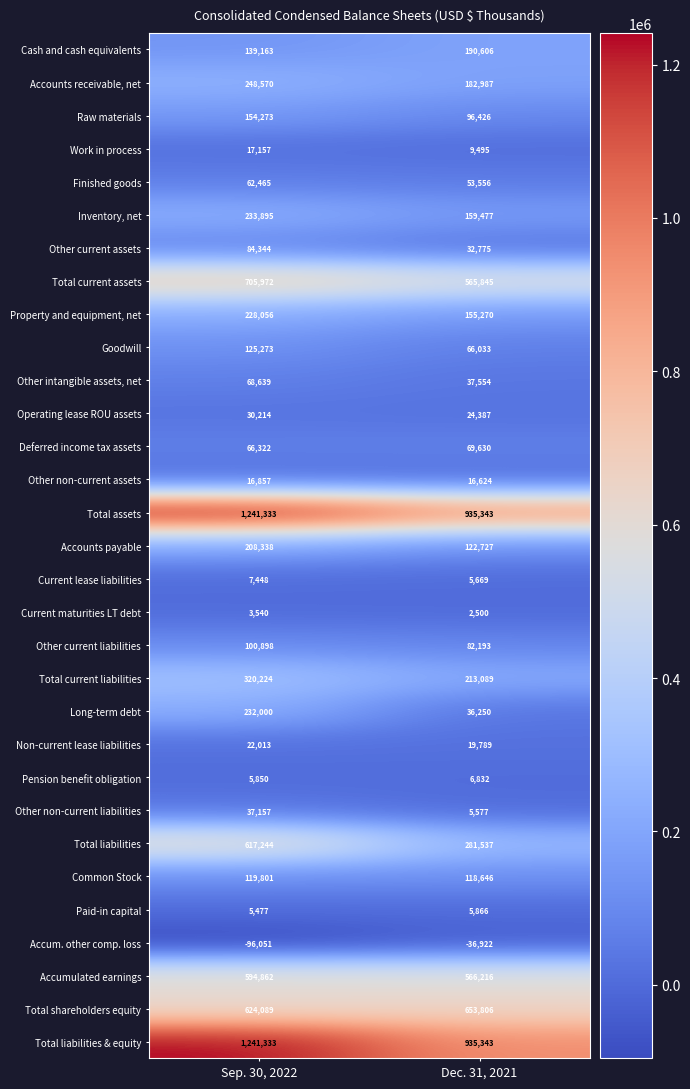

The Property and equipment, net series shows 228056 at Sep. 30, 2022. True or false?

True